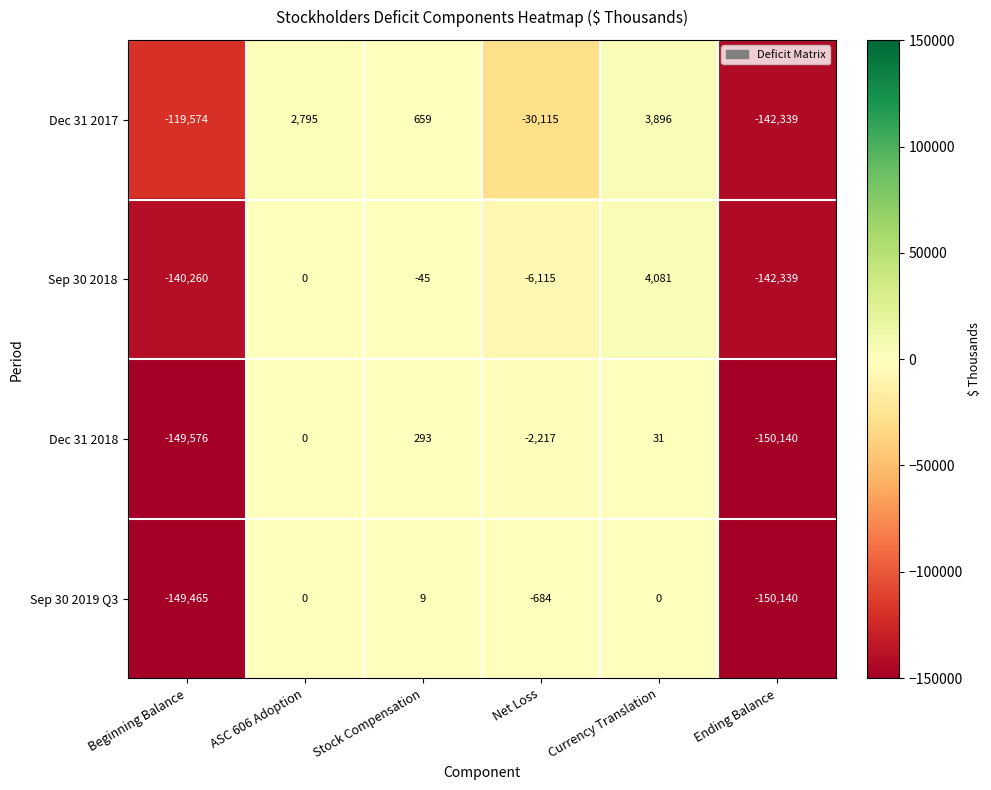

Which series changed the most between Beginning Balance and Net Loss?

Sep 30 2019 Q3